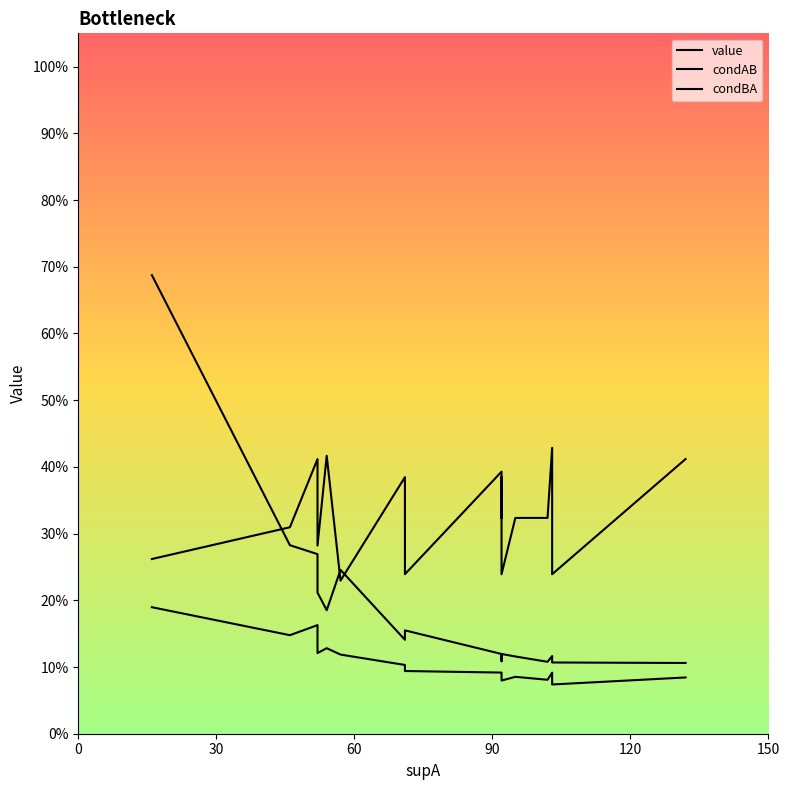

Which series ends up on top after the final intersection of condBA and condAB?

condBA